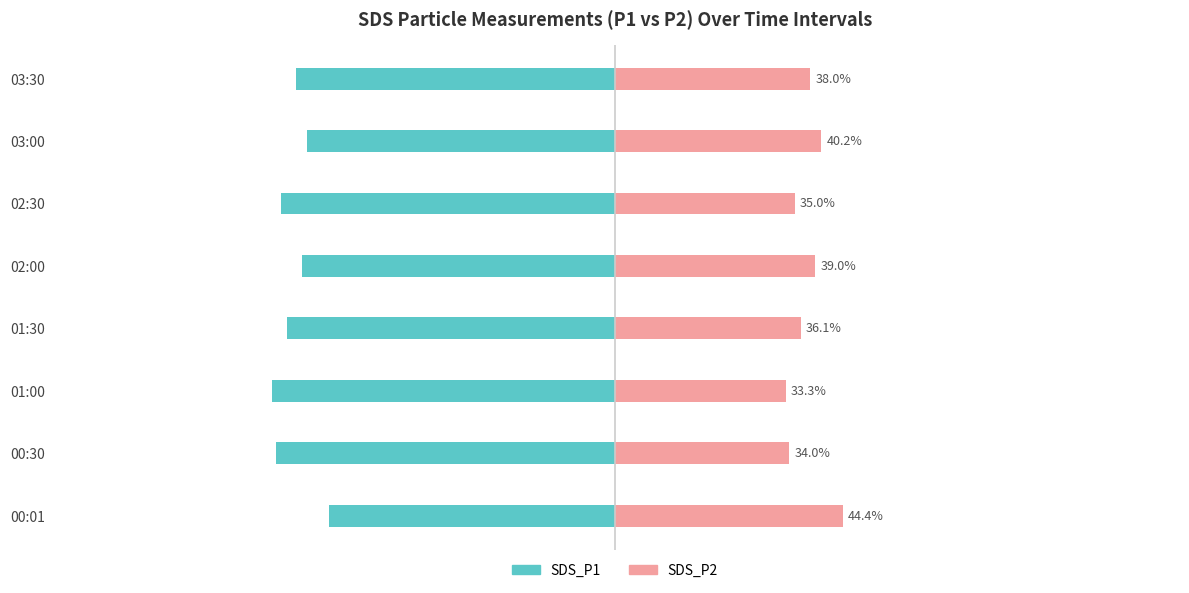

The SDS_P1 series shows -62.0 at 03:30. True or false?

True